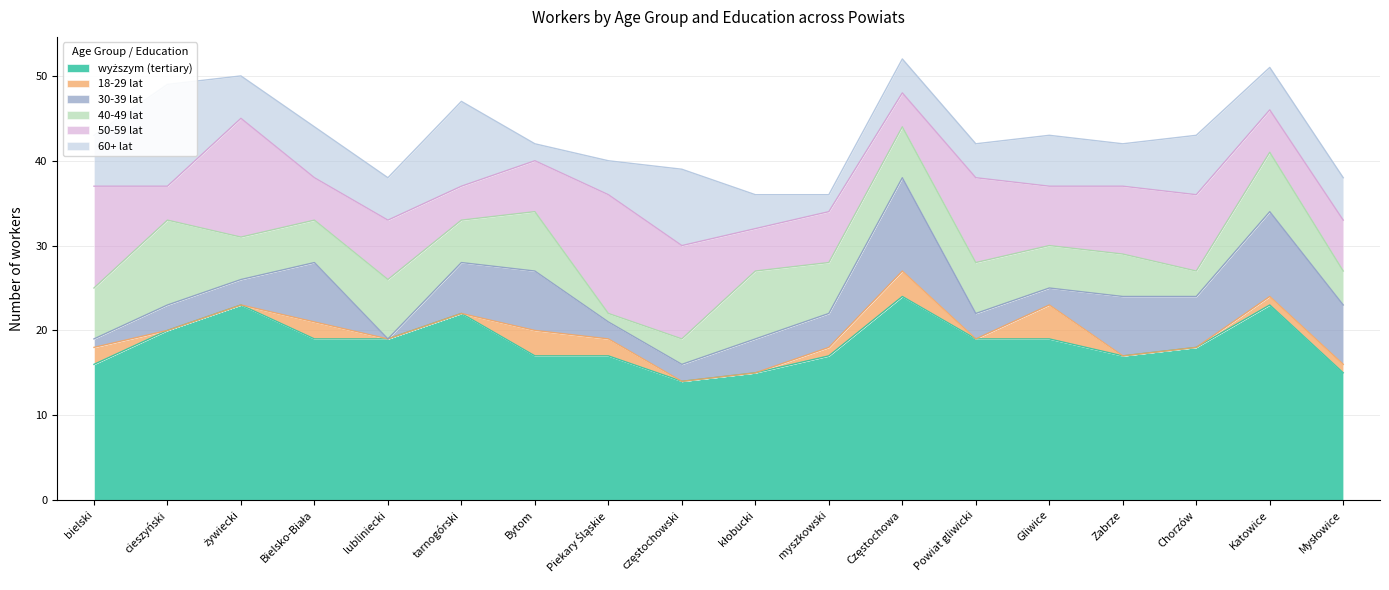

What is the difference between the 60+ lat values at Mysłowice and cieszyński?

7